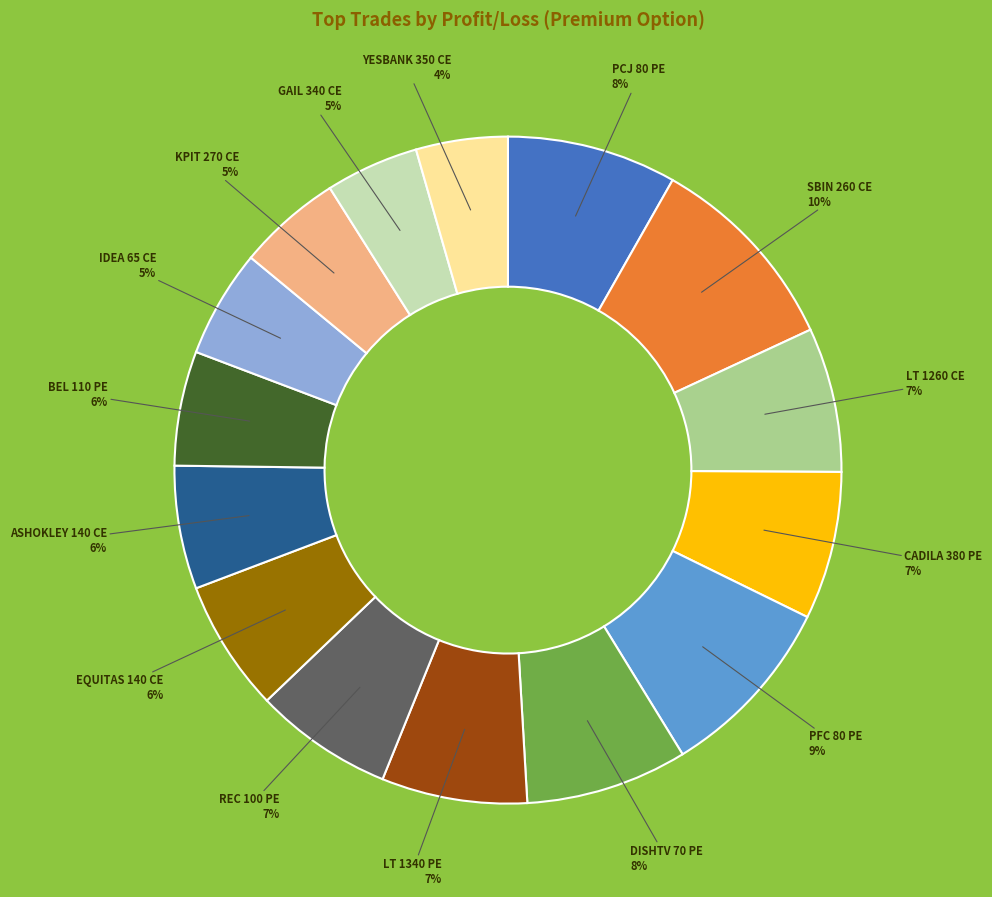

Is there a majority slice in this chart?

No